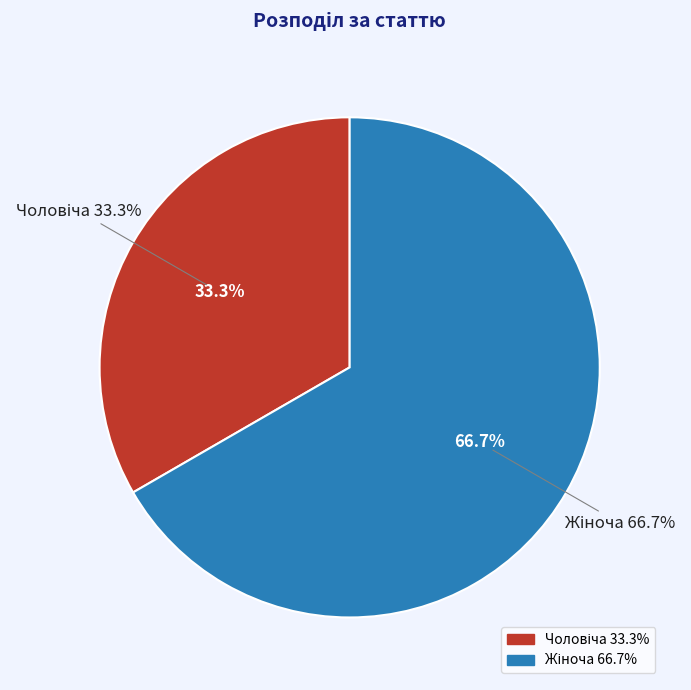

What percentage is the Чоловіча slice, to the nearest percent?

33%